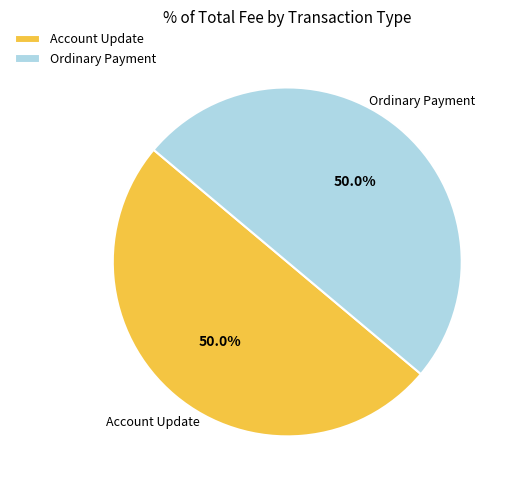

What percentage do Ordinary Payment and Account Update together represent?

100.0%